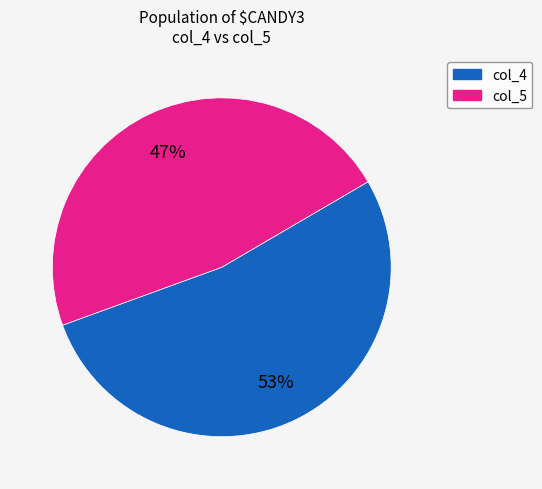

Is there any slice that represents more than half of the pie?

Yes